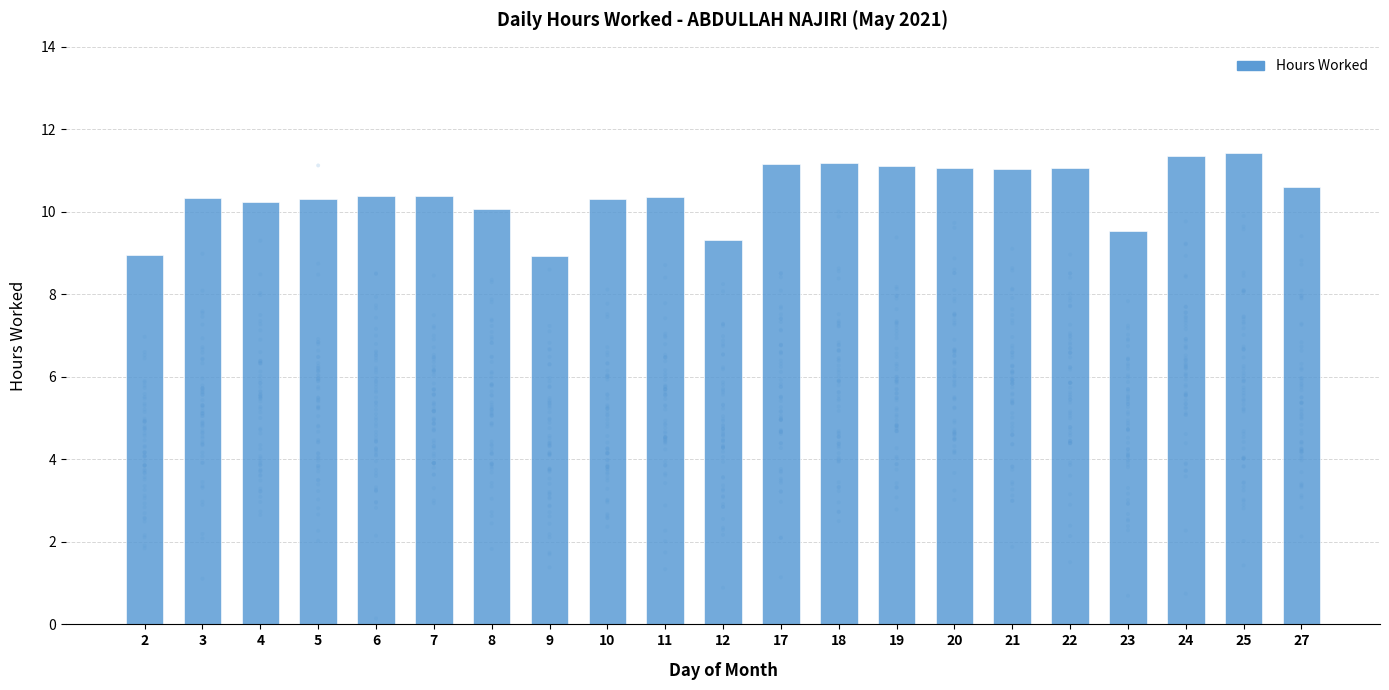

What is the ratio of the value at 25 to the value at 27?

1.1